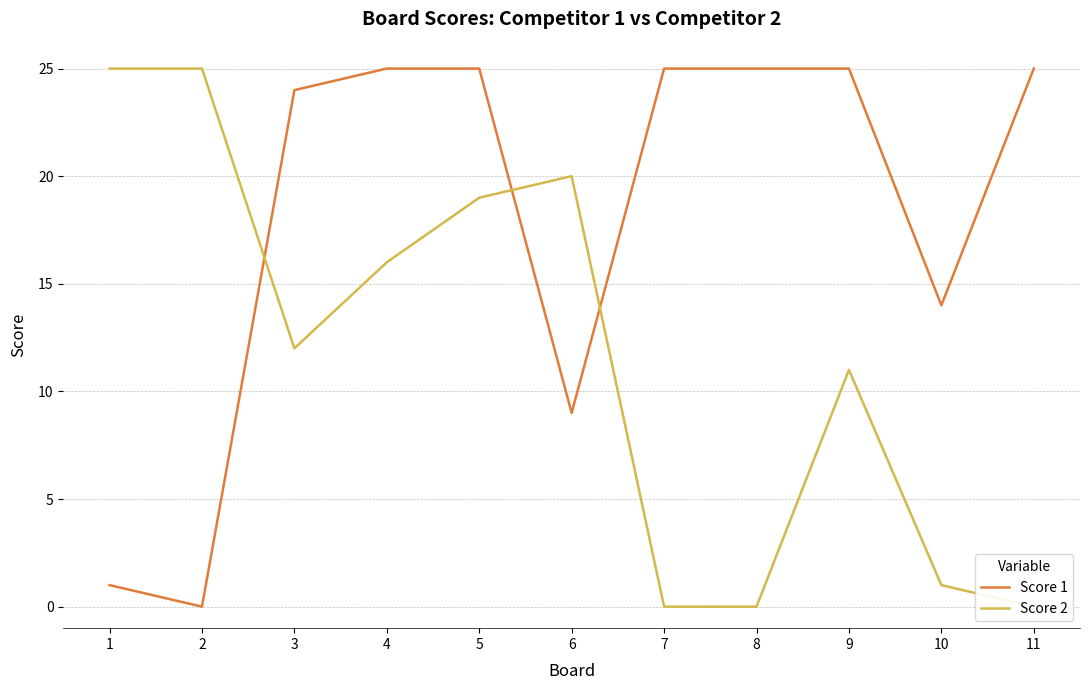

How many lines are shown in the chart?

2